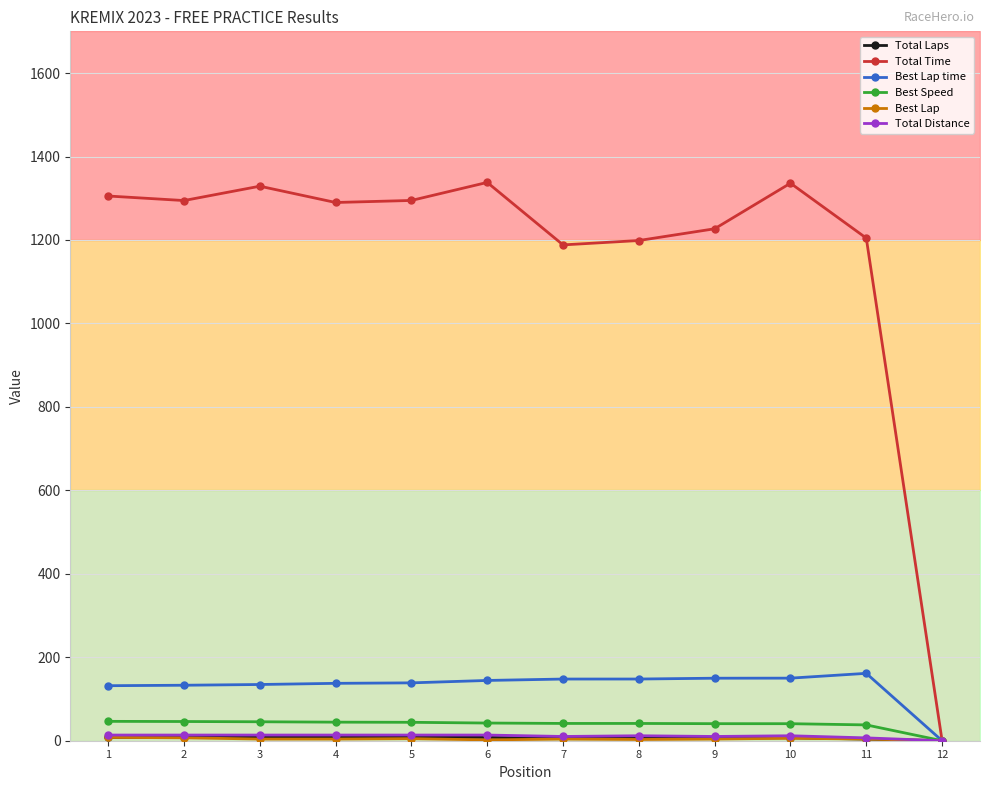

What is the sum of all Total Distance values?

132.6